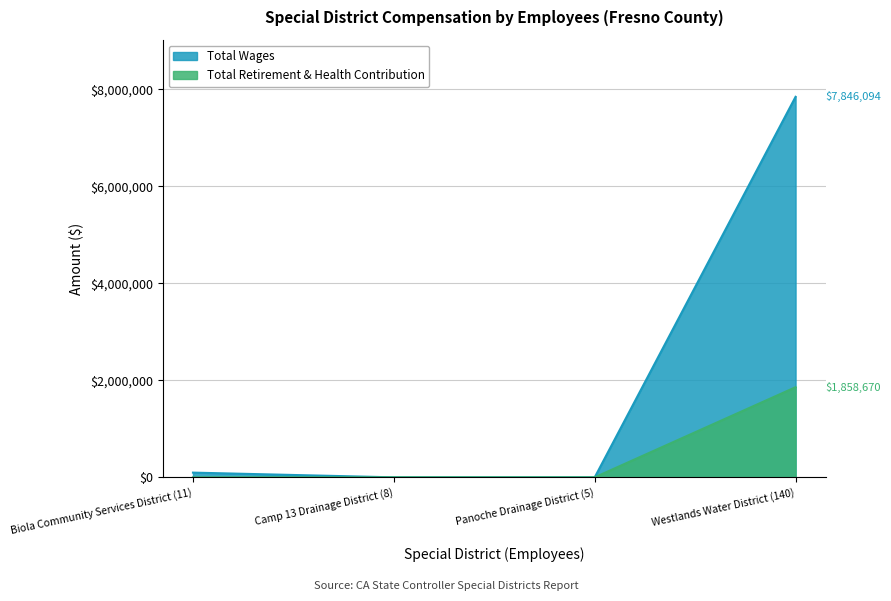

Rank the categories by Total Wages value from lowest to highest.

Camp 13 Drainage District (8), Panoche Drainage District (5), Biola Community Services District (11), Westlands Water District (140)